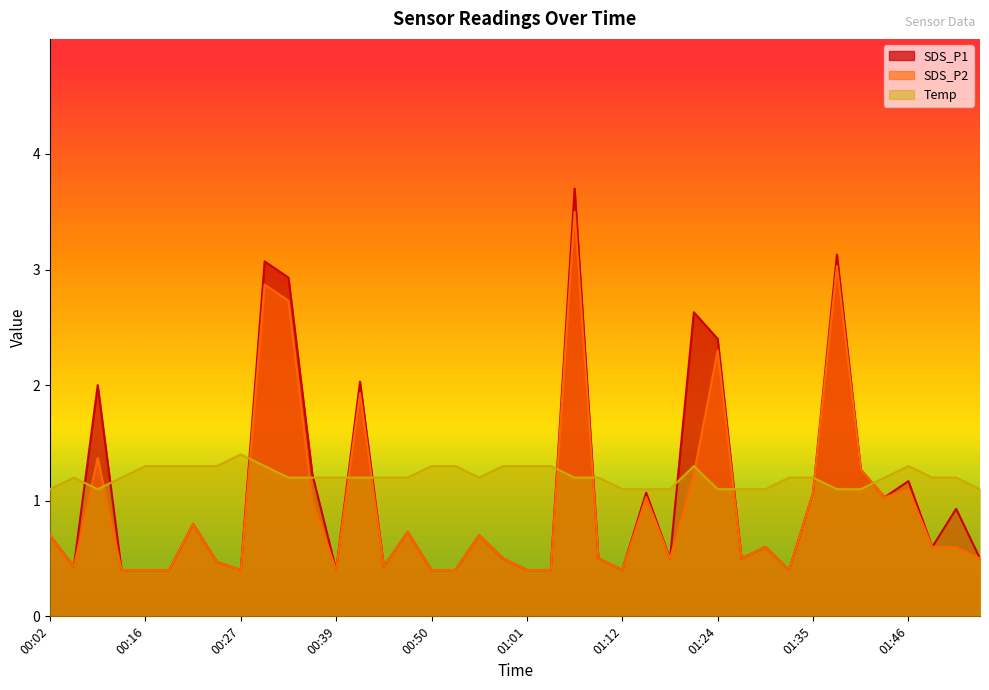

The Temp series shows 1.2 at 00:42. True or false?

True